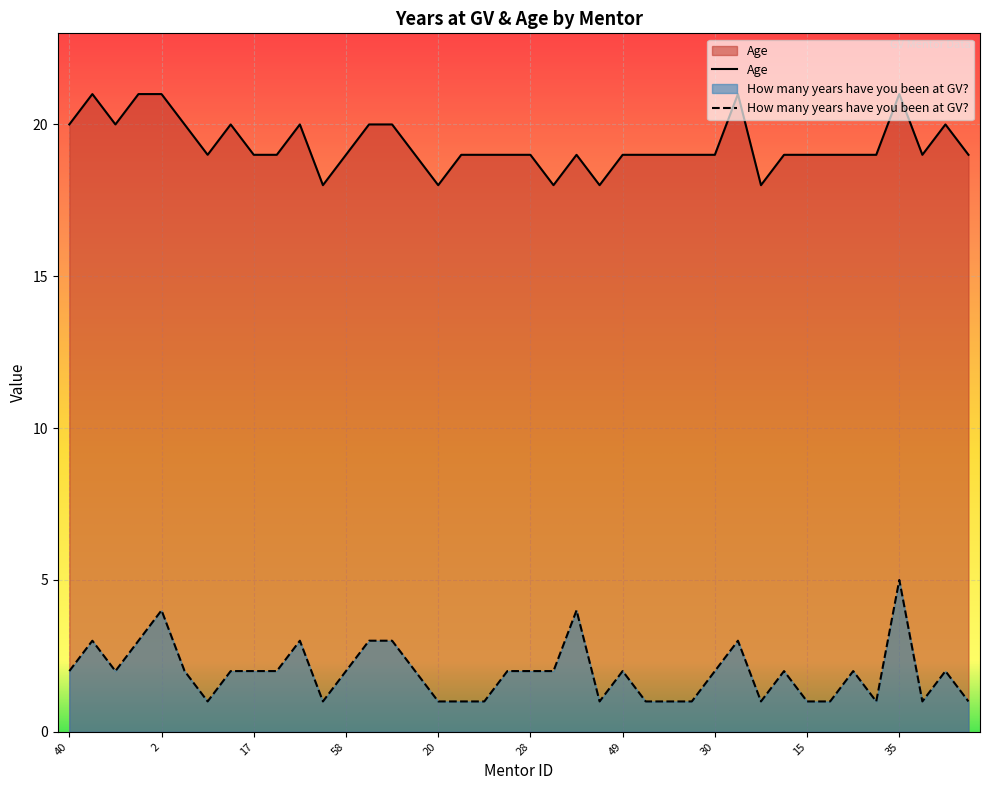

How many lines are shown in the chart?

2